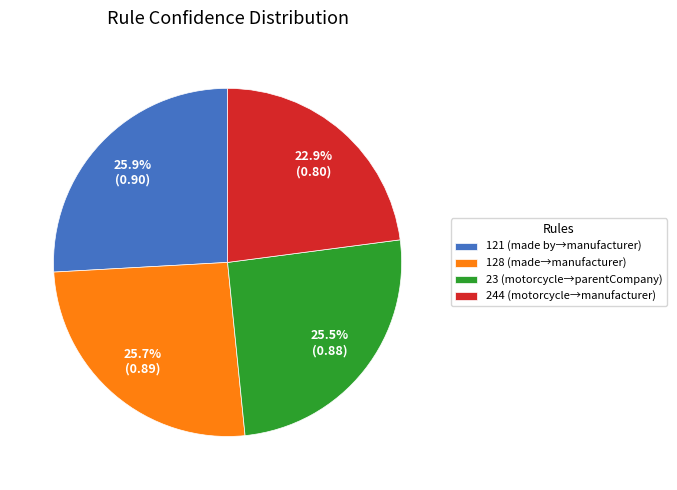

Which slice is the smallest?

244 (motorcycle→manufacturer)